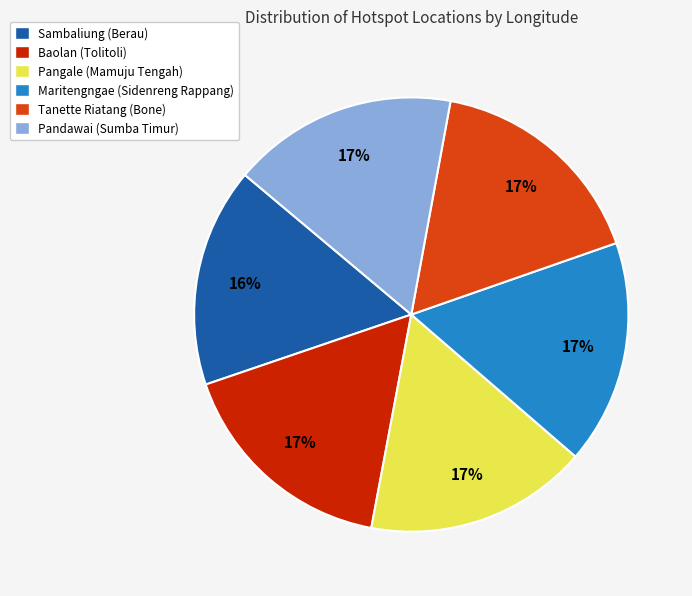

Is the sum of Baolan (Tolitoli) and Pangale (Mamuju Tengah) greater than half?

No